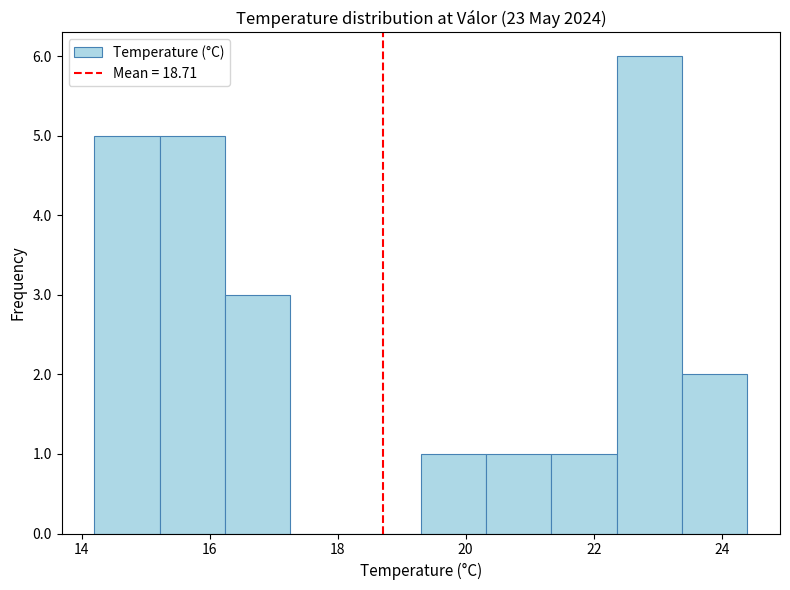

What is the height of the bar covering 15.22 to 16.24 on the x-axis? Neither the bar edges nor the heights are printed on the chart, so give them approximately, as read against the axes.

5